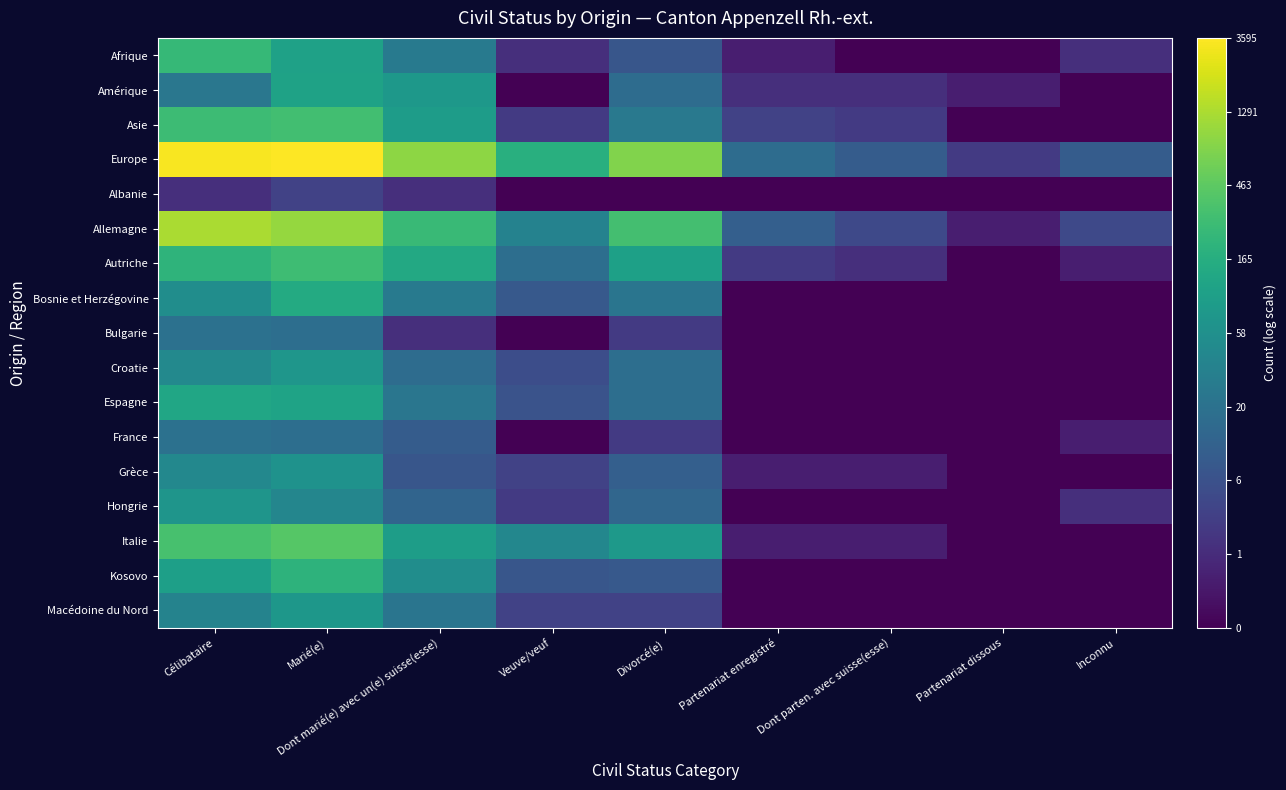

Reading right to left, transcribe all the data shown in this chart.

Afrique: Inconnu=1.1	Partenariat dissous=0.0	Dont parten. avec suisse(esse)=0.0	Partenariat enregistré=0.7	Divorcé(e)=2.2	Veuve/veuf=1.1	Dont marié(e) avec un(e) suisse(esse)=3.3	Marié(e)=4.7	Célibataire=5.5
Amérique: Inconnu=0.0	Partenariat dissous=0.7	Dont parten. avec suisse(esse)=1.1	Partenariat enregistré=1.1	Divorcé(e)=2.9	Veuve/veuf=0.0	Dont marié(e) avec un(e) suisse(esse)=4.4	Marié(e)=4.7	Célibataire=3.3
Asie: Inconnu=0.0	Partenariat dissous=0.0	Dont parten. avec suisse(esse)=1.4	Partenariat enregistré=1.6	Divorcé(e)=3.3	Veuve/veuf=1.4	Dont marié(e) avec un(e) suisse(esse)=4.5	Marié(e)=5.7	Célibataire=5.6
Europe: Inconnu=2.4	Partenariat dissous=1.4	Dont parten. avec suisse(esse)=2.4	Partenariat enregistré=2.9	Divorcé(e)=6.7	Veuve/veuf=5.2	Dont marié(e) avec un(e) suisse(esse)=6.8	Marié(e)=8.2	Célibataire=8.1
Albanie: Inconnu=0.0	Partenariat dissous=0.0	Dont parten. avec suisse(esse)=0.0	Partenariat enregistré=0.0	Divorcé(e)=0.0	Veuve/veuf=0.0	Dont marié(e) avec un(e) suisse(esse)=1.1	Marié(e)=1.6	Célibataire=1.1
Allemagne: Inconnu=1.8	Partenariat dissous=0.7	Dont parten. avec suisse(esse)=1.8	Partenariat enregistré=2.5	Divorcé(e)=5.7	Veuve/veuf=3.6	Dont marié(e) avec un(e) suisse(esse)=5.6	Marié(e)=6.9	Célibataire=7.2
Autriche: Inconnu=0.7	Partenariat dissous=0.0	Dont parten. avec suisse(esse)=1.1	Partenariat enregistré=1.4	Divorcé(e)=4.7	Veuve/veuf=2.9	Dont marié(e) avec un(e) suisse(esse)=5.0	Marié(e)=5.7	Célibataire=5.3
Bosnie et Herzégovine: Inconnu=0.0	Partenariat dissous=0.0	Dont parten. avec suisse(esse)=0.0	Partenariat enregistré=0.0	Divorcé(e)=3.2	Veuve/veuf=2.3	Dont marié(e) avec un(e) suisse(esse)=3.4	Marié(e)=5.0	Célibataire=4.0
Bulgarie: Inconnu=0.0	Partenariat dissous=0.0	Dont parten. avec suisse(esse)=0.0	Partenariat enregistré=0.0	Divorcé(e)=1.4	Veuve/veuf=0.0	Dont marié(e) avec un(e) suisse(esse)=1.1	Marié(e)=2.9	Célibataire=3.0
Croatie: Inconnu=0.0	Partenariat dissous=0.0	Dont parten. avec suisse(esse)=0.0	Partenariat enregistré=0.0	Divorcé(e)=2.9	Veuve/veuf=1.9	Dont marié(e) avec un(e) suisse(esse)=2.9	Marié(e)=4.3	Célibataire=3.9
Espagne: Inconnu=0.0	Partenariat dissous=0.0	Dont parten. avec suisse(esse)=0.0	Partenariat enregistré=0.0	Divorcé(e)=2.9	Veuve/veuf=2.1	Dont marié(e) avec un(e) suisse(esse)=3.2	Marié(e)=4.7	Célibataire=4.8
France: Inconnu=0.7	Partenariat dissous=0.0	Dont parten. avec suisse(esse)=0.0	Partenariat enregistré=0.0	Divorcé(e)=1.4	Veuve/veuf=0.0	Dont marié(e) avec un(e) suisse(esse)=2.4	Marié(e)=2.9	Célibataire=3.0
Grèce: Inconnu=0.0	Partenariat dissous=0.0	Dont parten. avec suisse(esse)=0.7	Partenariat enregistré=0.7	Divorcé(e)=2.5	Veuve/veuf=1.6	Dont marié(e) avec un(e) suisse(esse)=2.2	Marié(e)=4.2	Célibataire=3.8
Hongrie: Inconnu=1.1	Partenariat dissous=0.0	Dont parten. avec suisse(esse)=0.0	Partenariat enregistré=0.0	Divorcé(e)=2.7	Veuve/veuf=1.4	Dont marié(e) avec un(e) suisse(esse)=2.6	Marié(e)=3.8	Célibataire=4.3
Italie: Inconnu=0.0	Partenariat dissous=0.0	Dont parten. avec suisse(esse)=0.7	Partenariat enregistré=0.7	Divorcé(e)=4.4	Veuve/veuf=3.8	Dont marié(e) avec un(e) suisse(esse)=4.6	Marié(e)=6.0	Célibataire=5.8
Kosovo: Inconnu=0.0	Partenariat dissous=0.0	Dont parten. avec suisse(esse)=0.0	Partenariat enregistré=0.0	Divorcé(e)=2.3	Veuve/veuf=2.2	Dont marié(e) avec un(e) suisse(esse)=4.0	Marié(e)=5.3	Célibataire=4.6
Macédoine du Nord: Inconnu=0.0	Partenariat dissous=0.0	Dont parten. avec suisse(esse)=0.0	Partenariat enregistré=0.0	Divorcé(e)=1.6	Veuve/veuf=1.6	Dont marié(e) avec un(e) suisse(esse)=3.2	Marié(e)=4.3	Célibataire=3.7